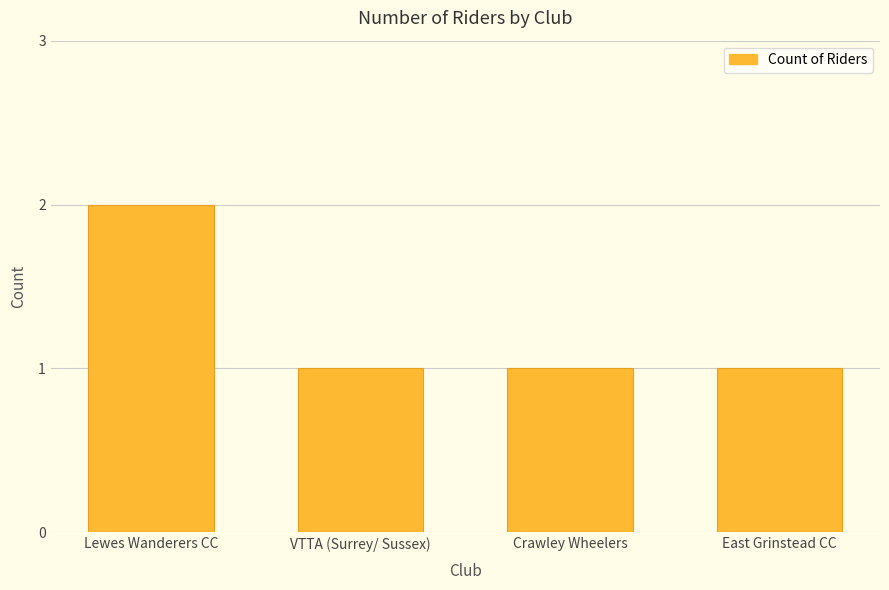

How many distinct data groups are displayed?

1